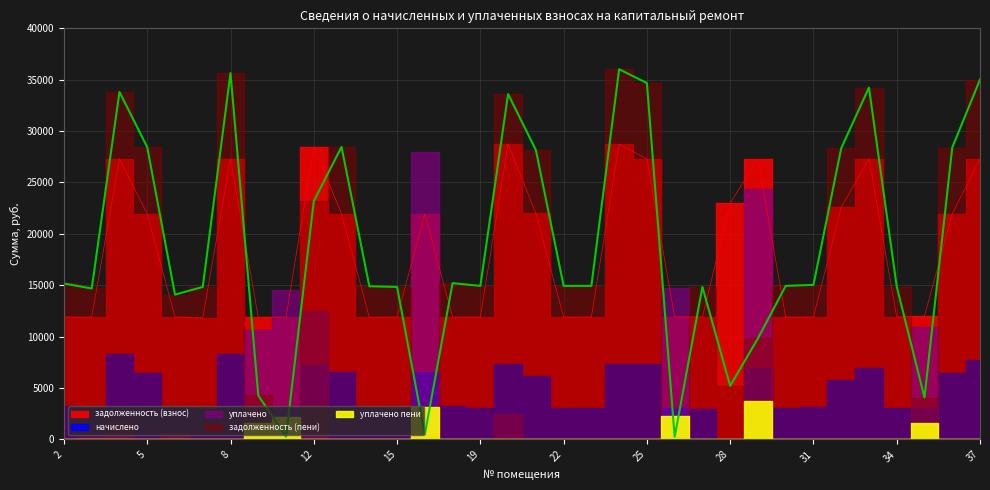

Which category has the lowest value in the уплачено series?

2